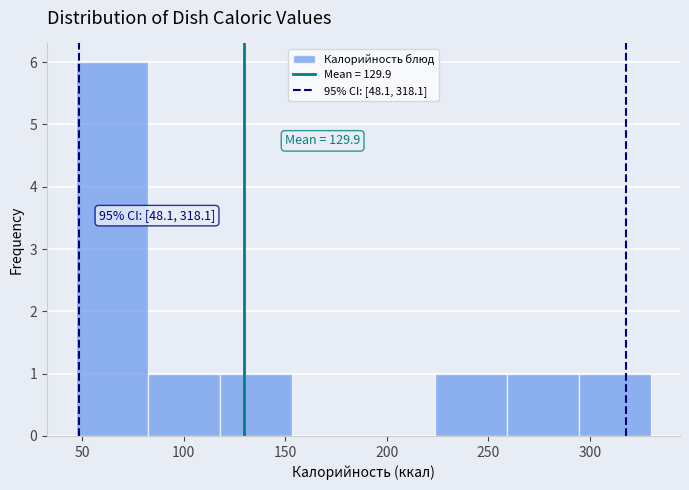

Which range on the x-axis has the tallest bar?

45 to 80